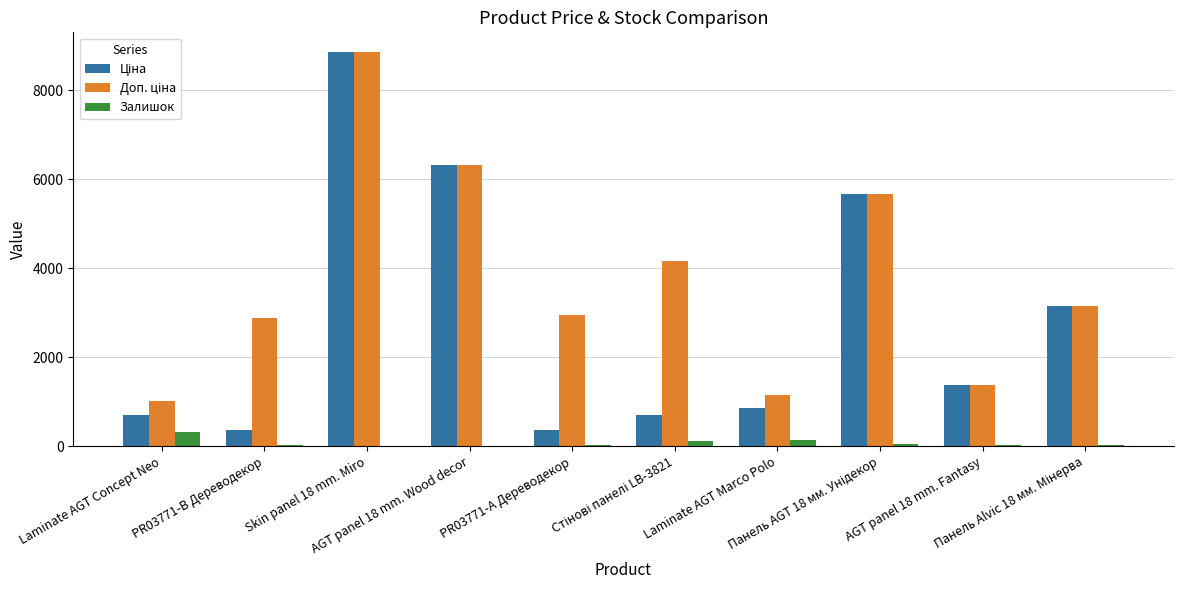

What is the maximum value shown in the chart?

8856.7